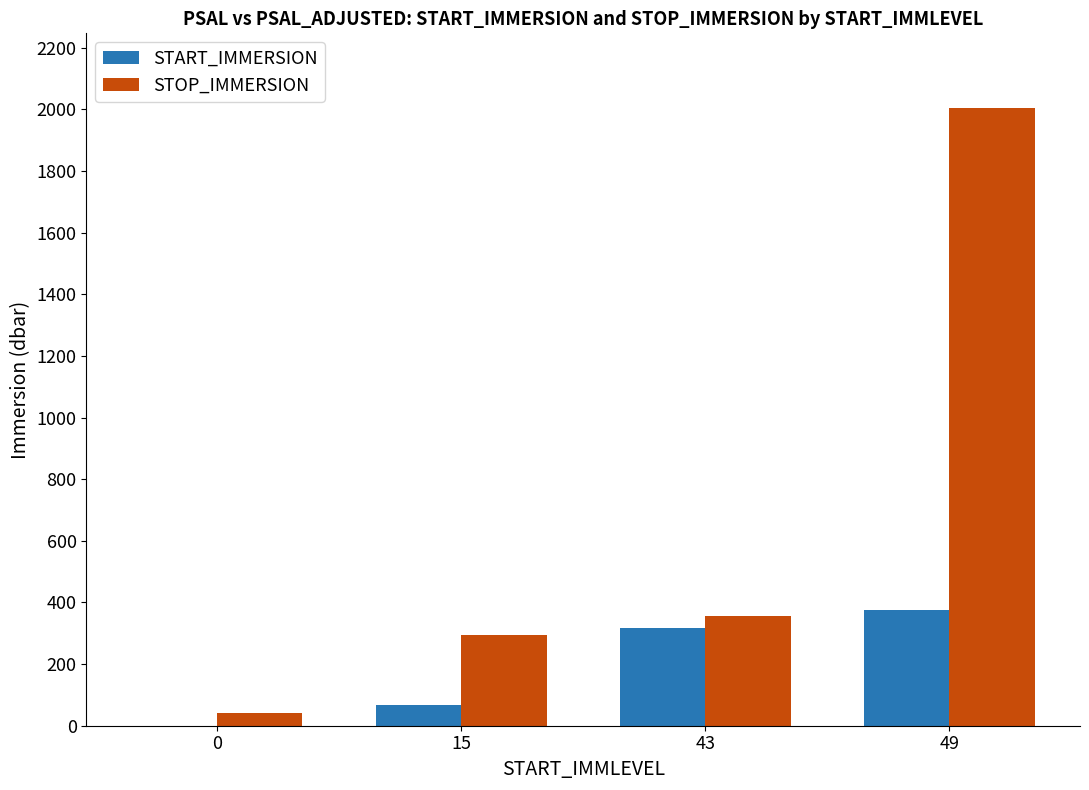

Is the value of STOP_IMMERSION at 49 greater than the value of START_IMMERSION at 0?

Yes